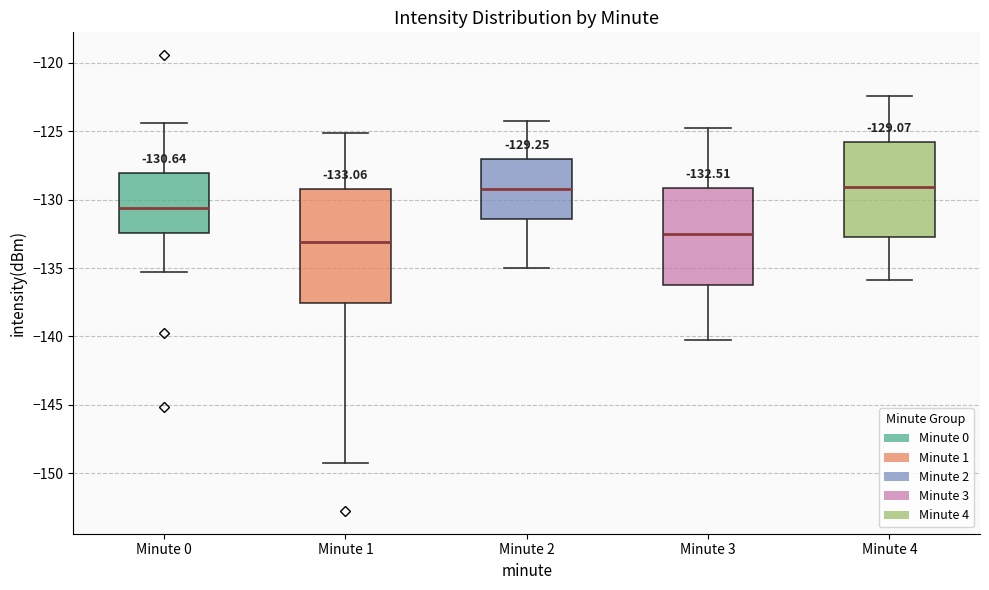

Which box is the tallest, from its lower edge to its upper edge?

Minute 1